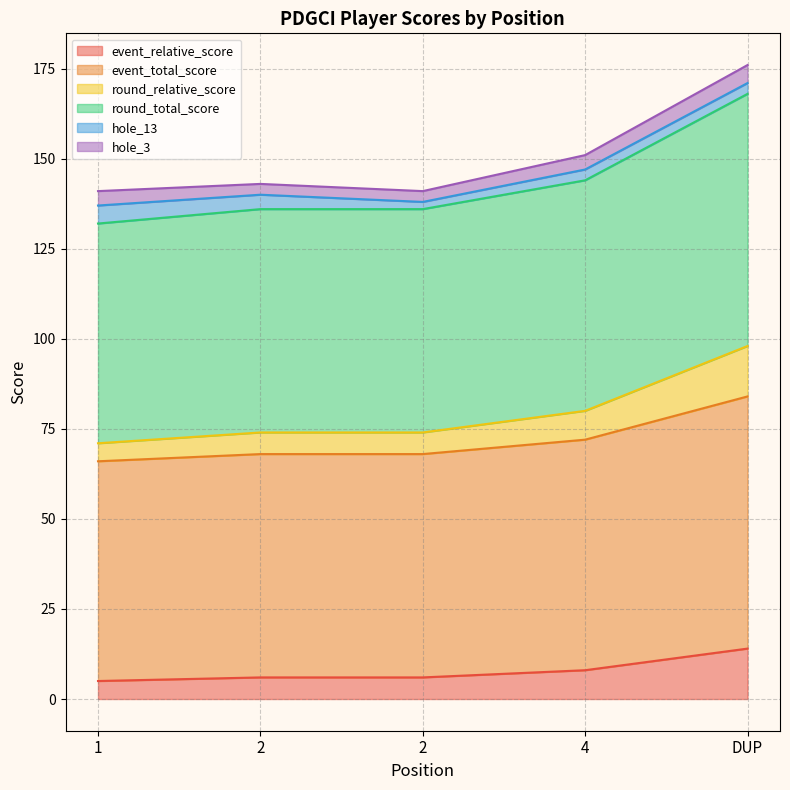

Does the chart have visible grid lines?

Yes